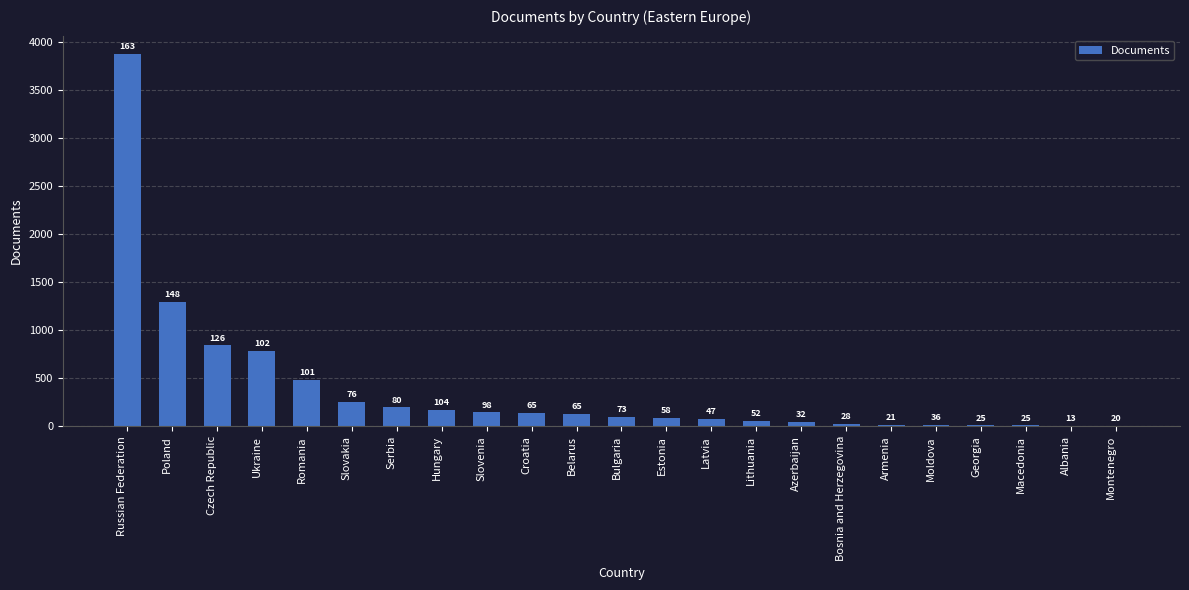

True or false: the data shows 173 at Hungary.

True